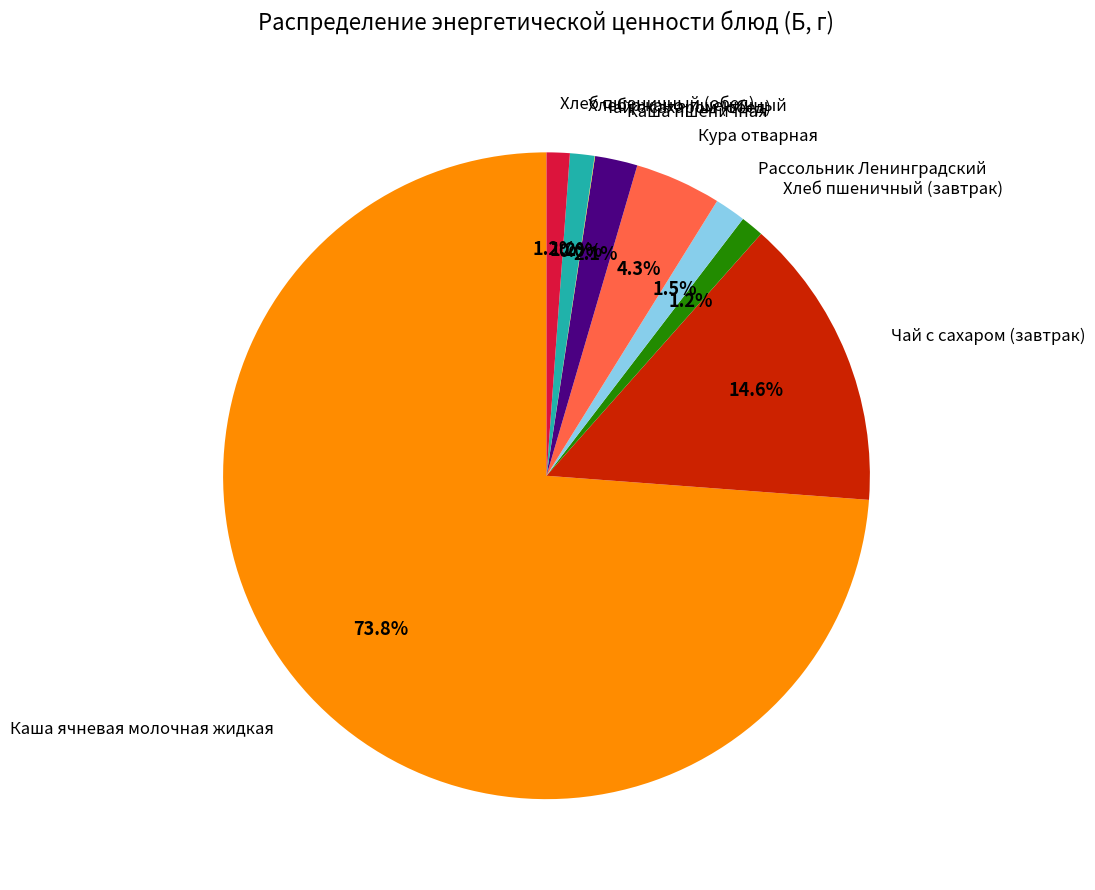

Does Хлеб ржано-пшеничный represent more than half of the total?

No